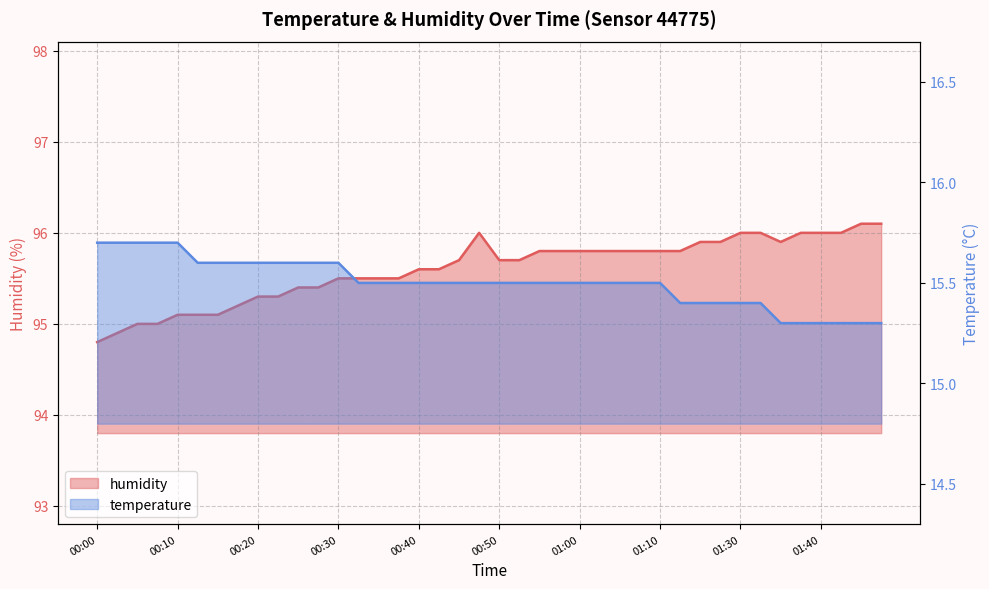

True or false: humidity and temperature cross at least once.

False